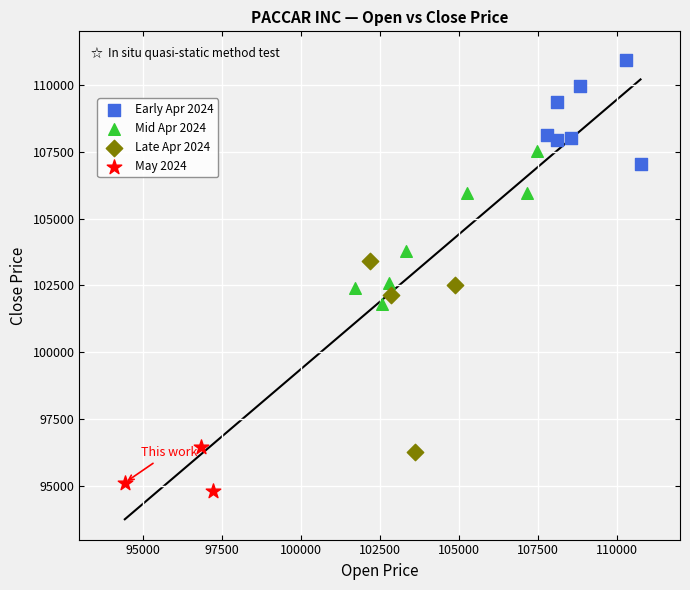

Which series contains the lowest Y value?

May 2024